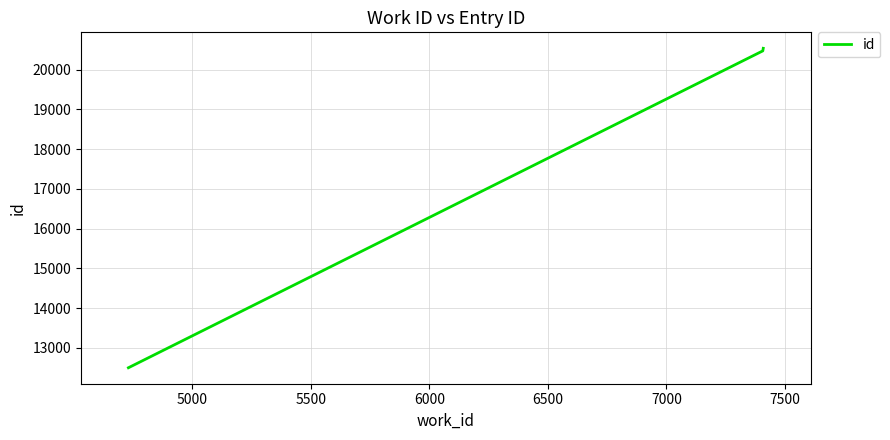

What is the average value?

17836